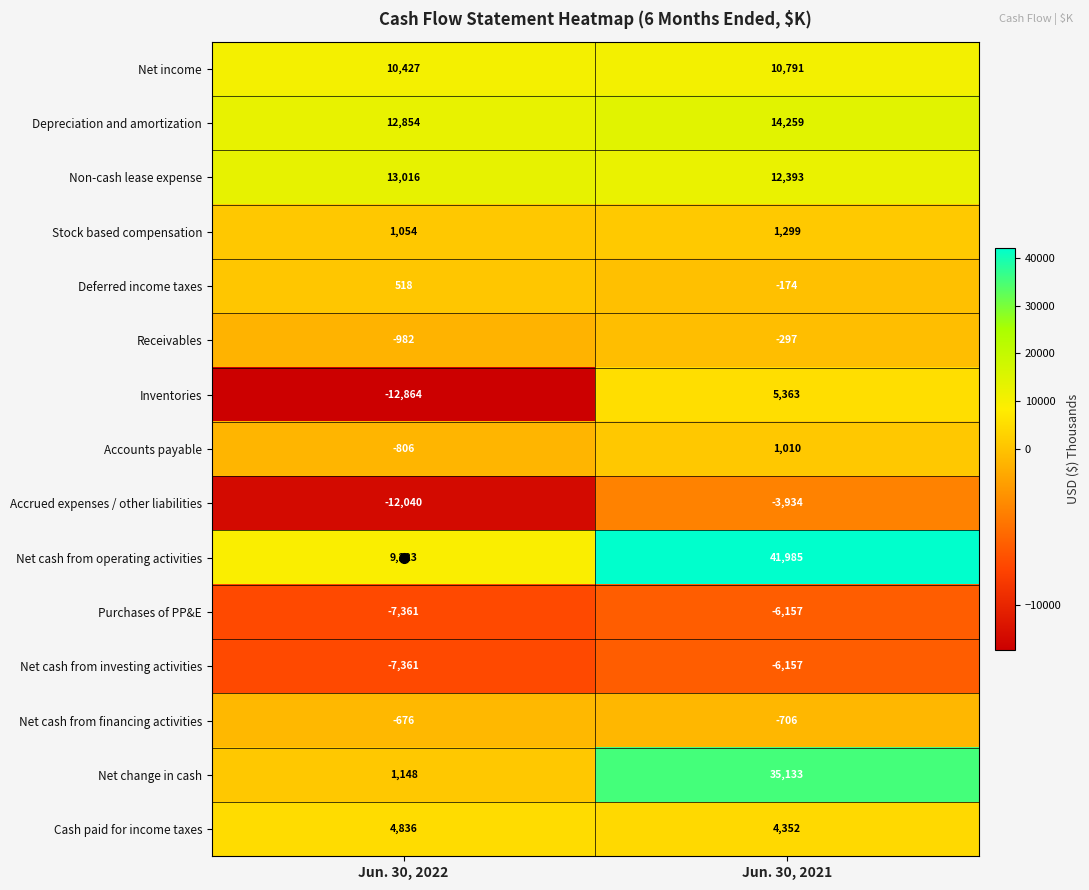

Is the value of Stock based compensation at Jun. 30, 2021 greater than the value of Net cash from financing activities at Jun. 30, 2021?

Yes